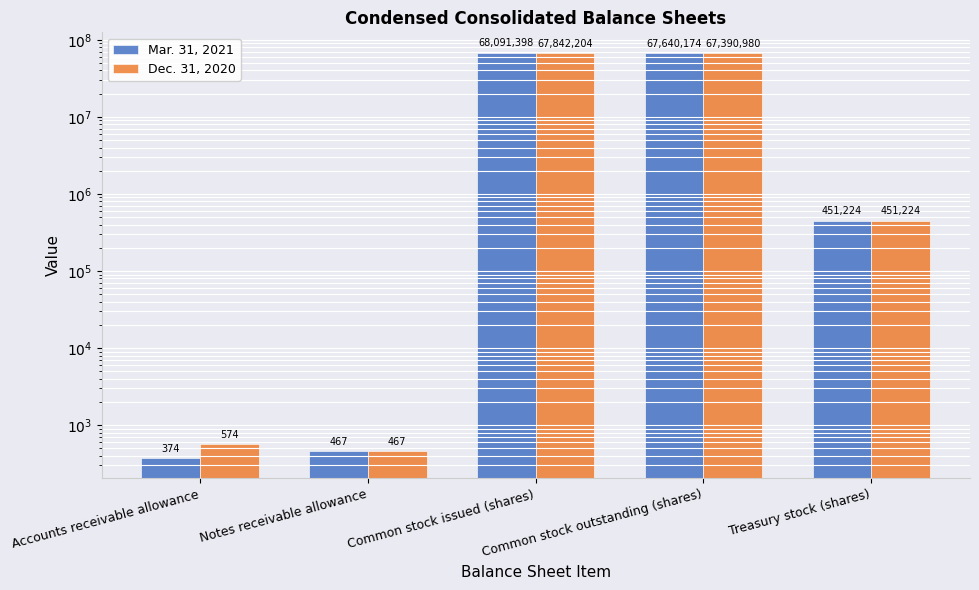

At which category does the chart reach its minimum across all series?

Accounts receivable allowance